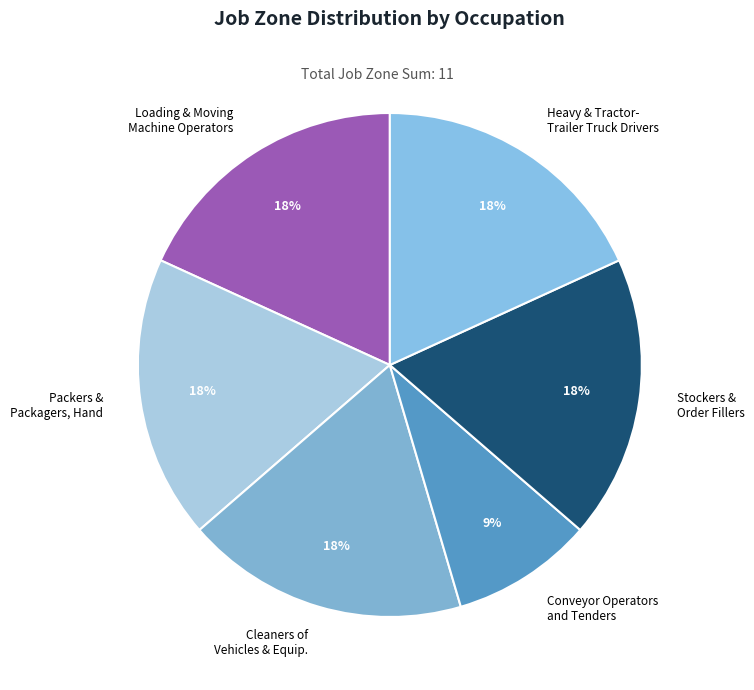

Is the sum of Heavy & Tractor- Trailer Truck Drivers and Stockers & Order Fillers greater than half?

No